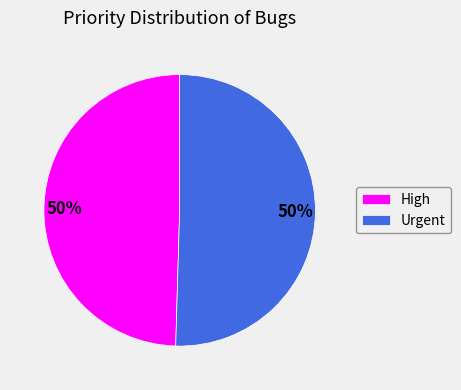

To the nearest percent, what is the average slice percentage?

50%